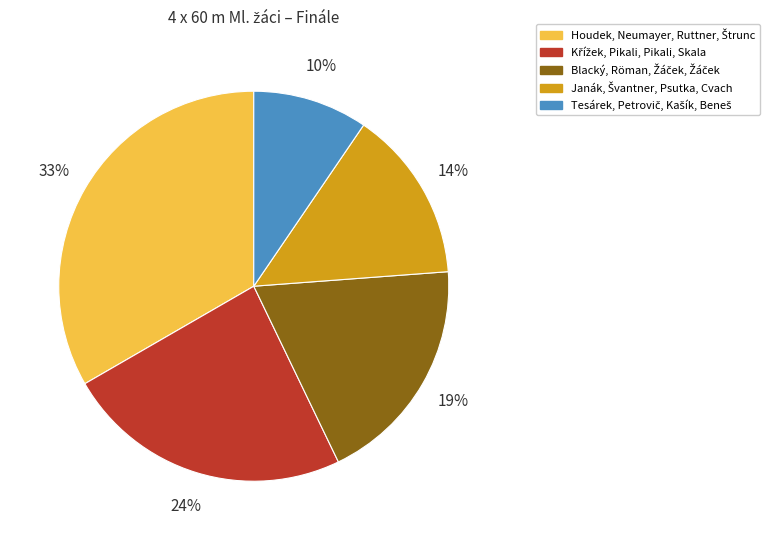

To the nearest percent, what is the average slice percentage?

20%